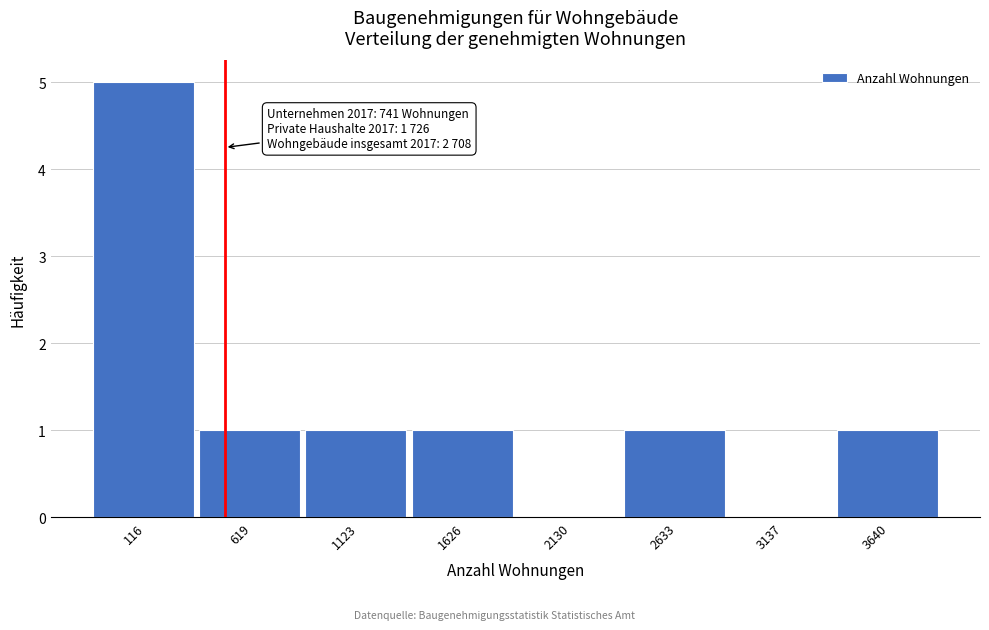

Reading left to right, what are all the values shown in this chart?

116=5	619=1	1123=1	1626=1	2130=0	2633=1	3137=0	3640=1